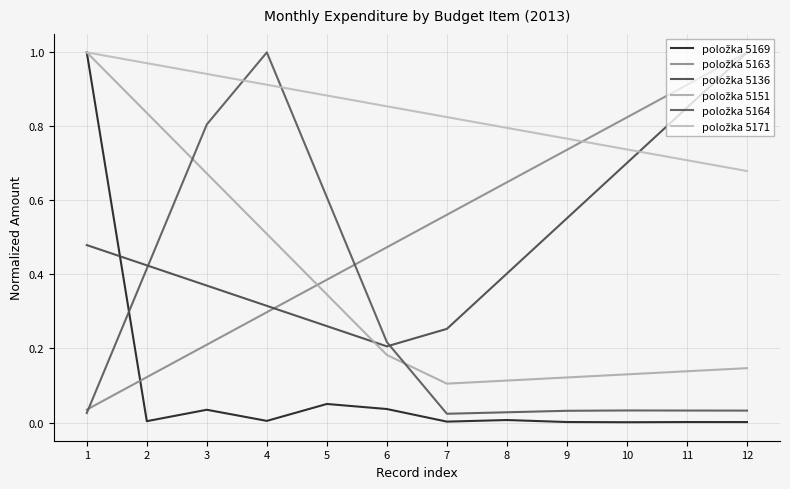

At which category is the sum across all series the highest?

1